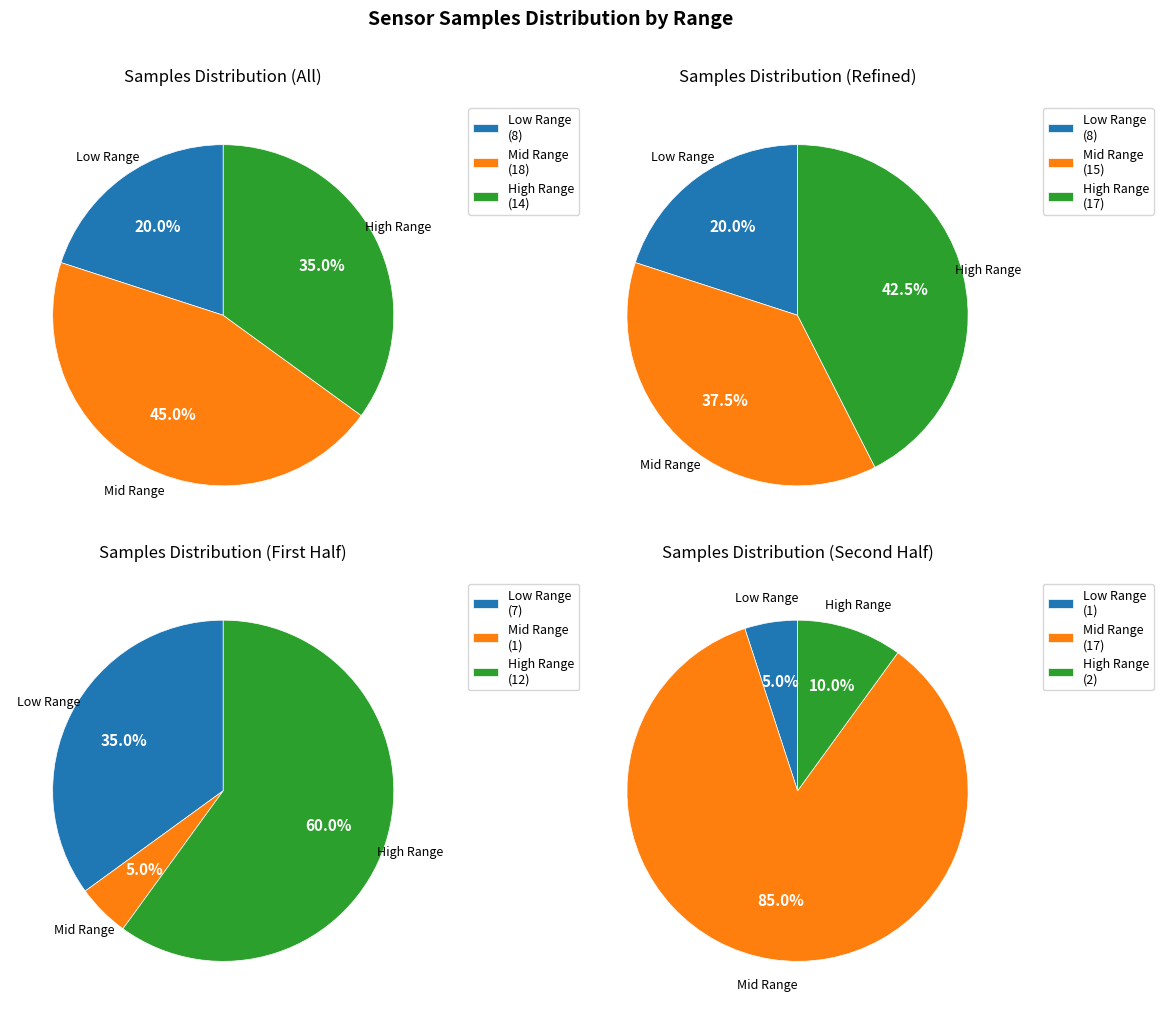

True or false: 32 accounts for 9% of the total.

False